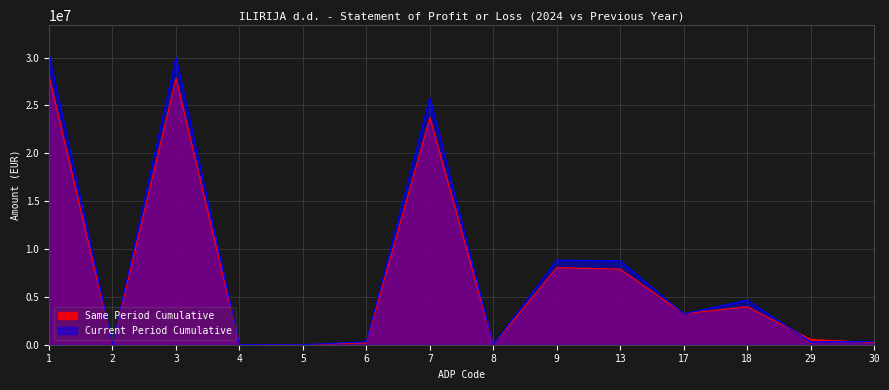

At which category is the sum across all series the highest?

1